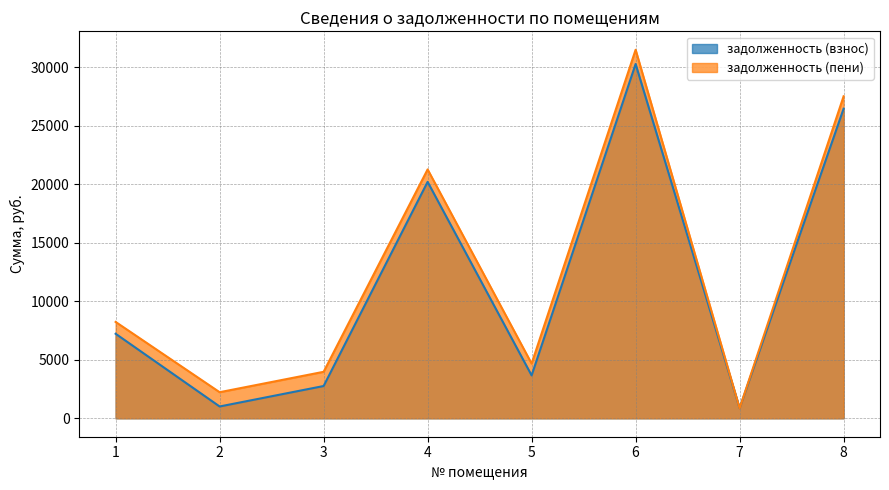

Reading left to right, transcribe all the data shown in this chart.

задолженность (взнос): 1=7220.1	2=1009.1	3=2756.9	4=20194.5	5=3662.7	6=30261.8	7=866.5	8=26441.8
задолженность (пени): 1=8230.5	2=2228.3	3=3971.3	4=21257.7	5=4673.1	6=31478.6	7=863.2	8=27505.0